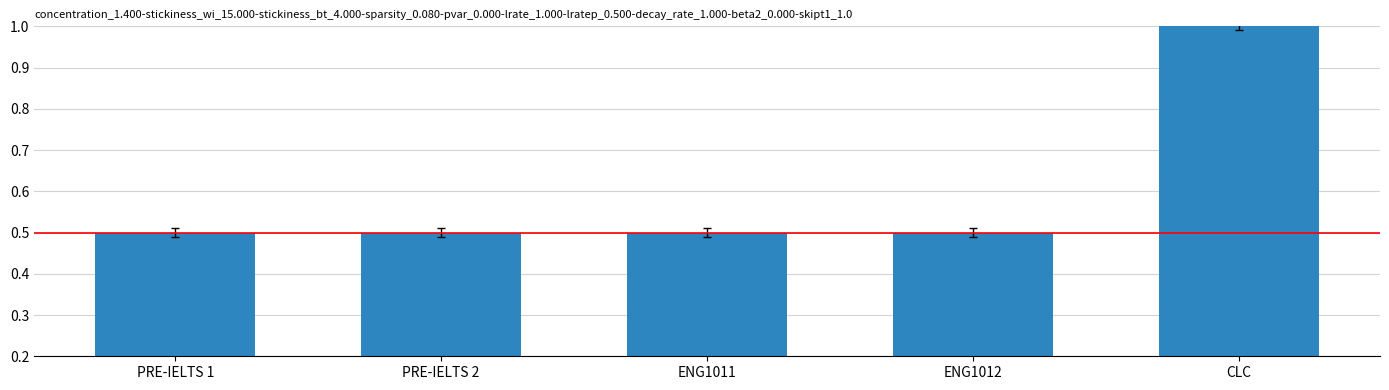

Reading right to left, what are all the values shown in this chart?

1.0	0.5	0.5	0.5	0.5